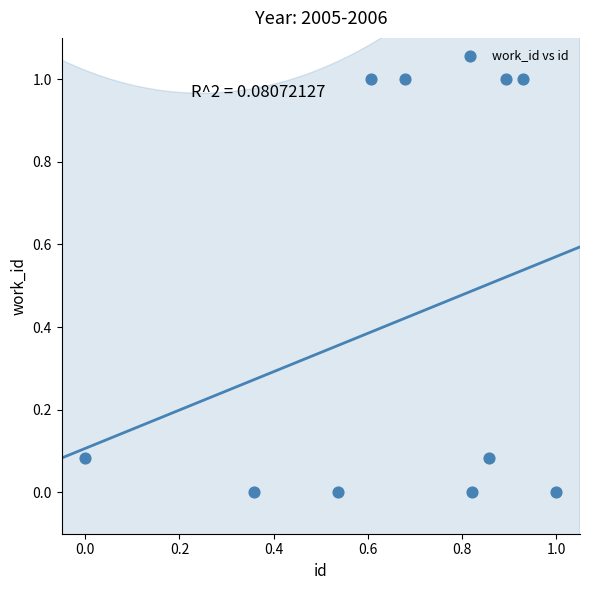

What is the range of X values (max minus min)?

1.0